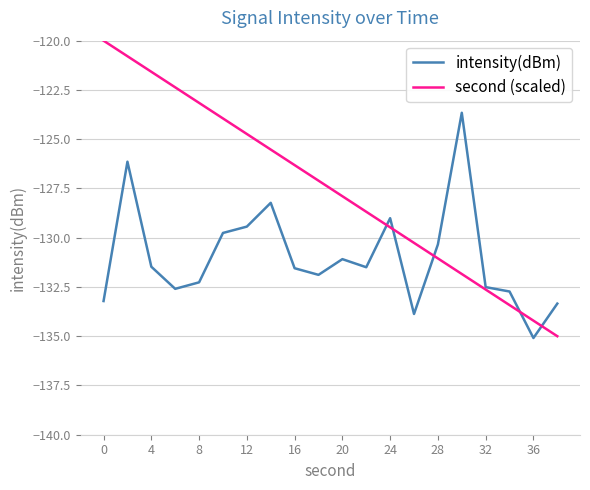

Does the chart display data point markers on the line(s)?

No